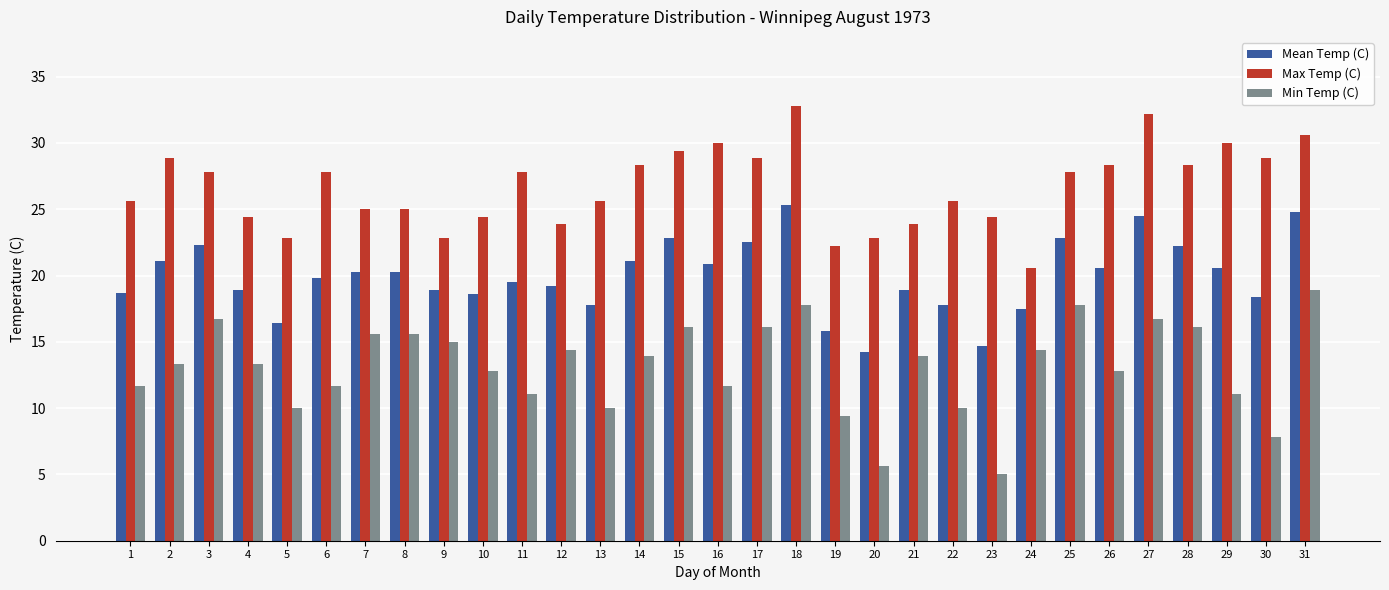

At which category is the sum across all series the highest?

18